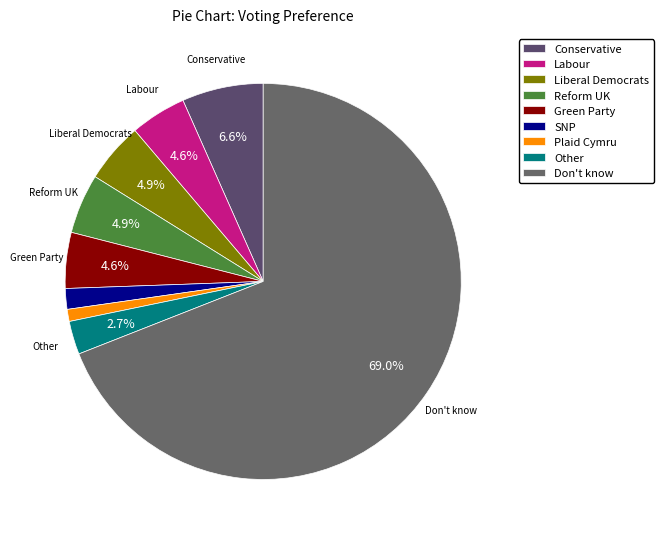

What percentage is NOT represented by Conservative?

93.4%